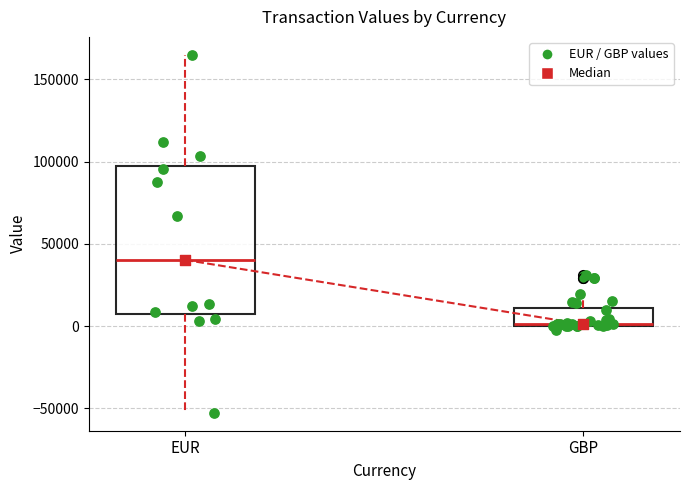

Reading left to right, read every box against the y-axis: the position of its median line, the range the box covers, and the ends of its whiskers. The values are not printed on the chart, so give them approximately, as read against the axis.

EUR: median 40000, box 5000 to 100000, whiskers -55000 to 165000
GBP: median 0 (drawn on the box's lower edge), box 0 to 10000, whiskers -5000 to 20000